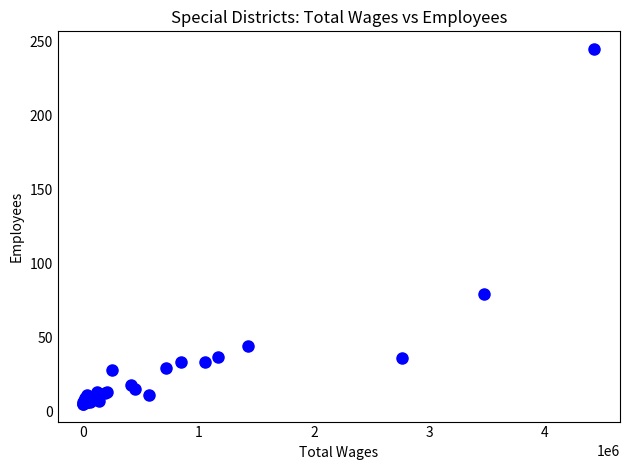

What Y value in the scatter plot is closest to 125?

79